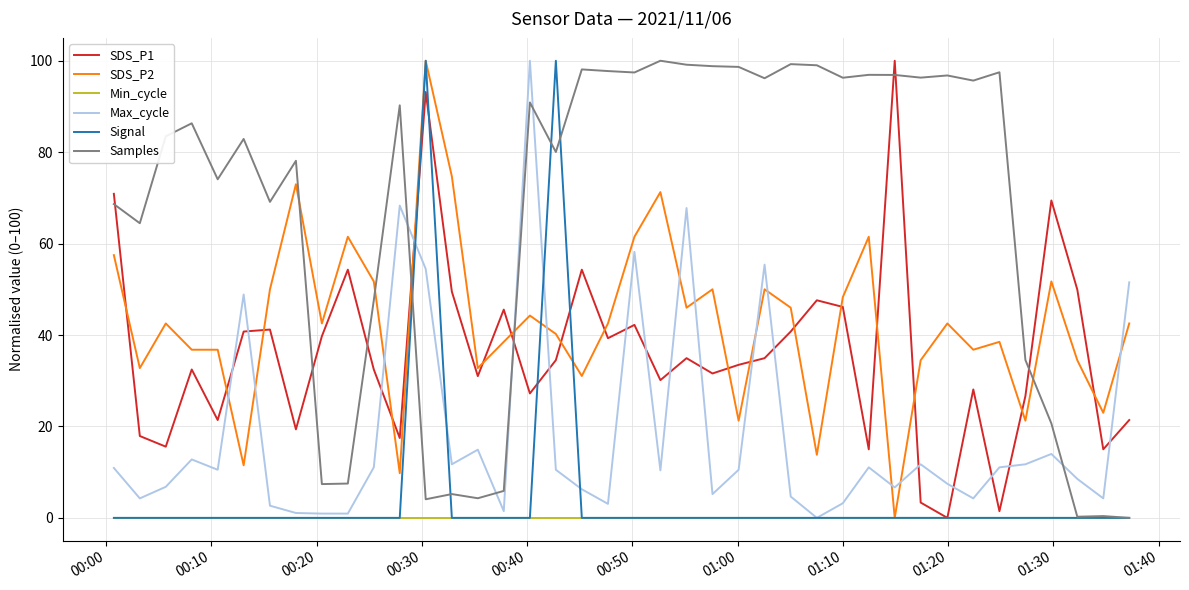

What is the maximum value shown in the chart?

100.0